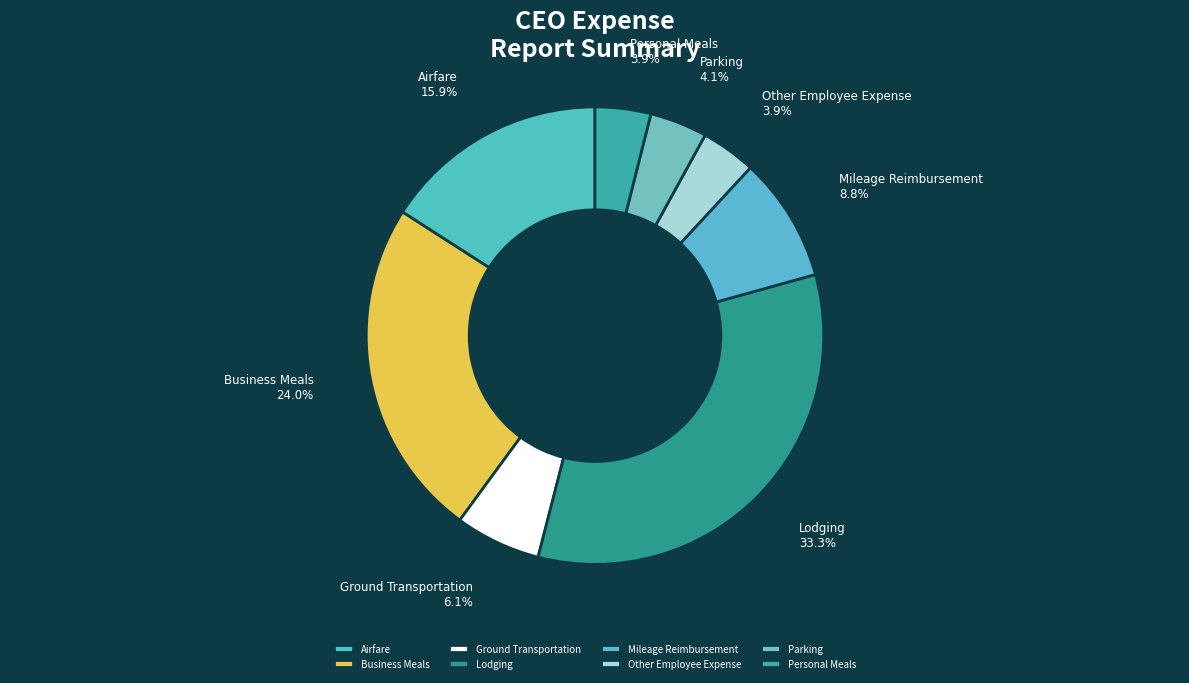

Combined, do Business Meals and Mileage Reimbursement account for over 50%?

No